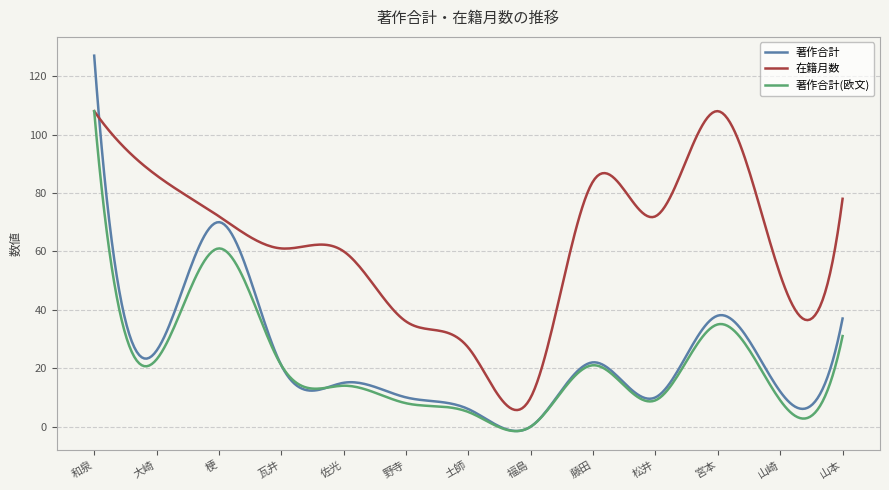

Which series has the widest spread of values?

著作合計